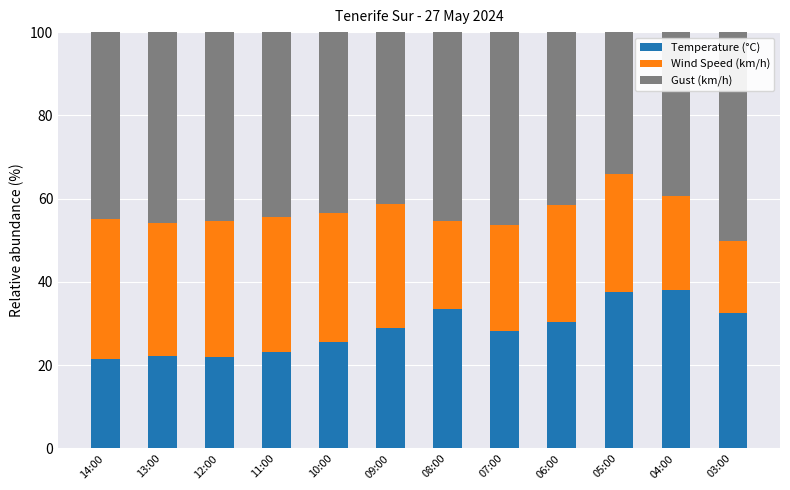

The value of Temperature (°C) at 14:00 is 21.5. True or false?

True